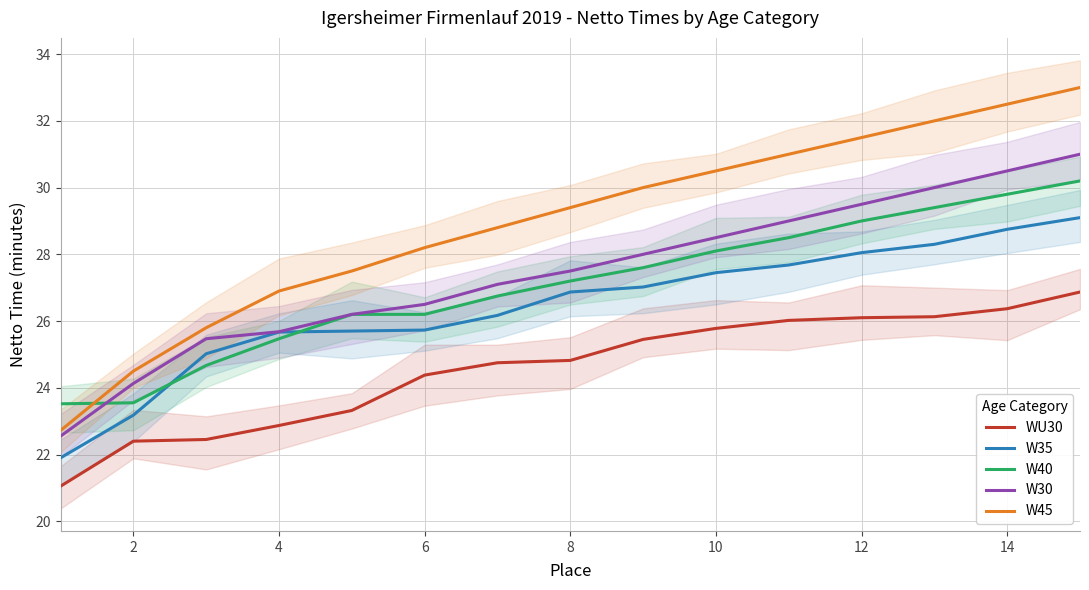

Reading left to right, transcribe all the data shown in this chart.

WU30: 21.1	22.4	22.4	22.9	23.3	24.4	24.8	24.8	25.4	25.8	26.0	26.1	26.1	26.4	26.9
W35: 21.9	23.2	25.0	25.7	25.7	25.7	26.2	26.9	27.0	27.4	27.7	28.1	28.3	28.8	29.1
W40: 23.5	23.6	24.7	25.5	26.2	26.2	26.8	27.2	27.6	28.1	28.5	29.0	29.4	29.8	30.2
W30: 22.6	24.1	25.5	25.7	26.2	26.5	27.1	27.5	28.0	28.5	29.0	29.5	30.0	30.5	31.0
W45: 22.7	24.5	25.8	26.9	27.5	28.2	28.8	29.4	30.0	30.5	31.0	31.5	32.0	32.5	33.0